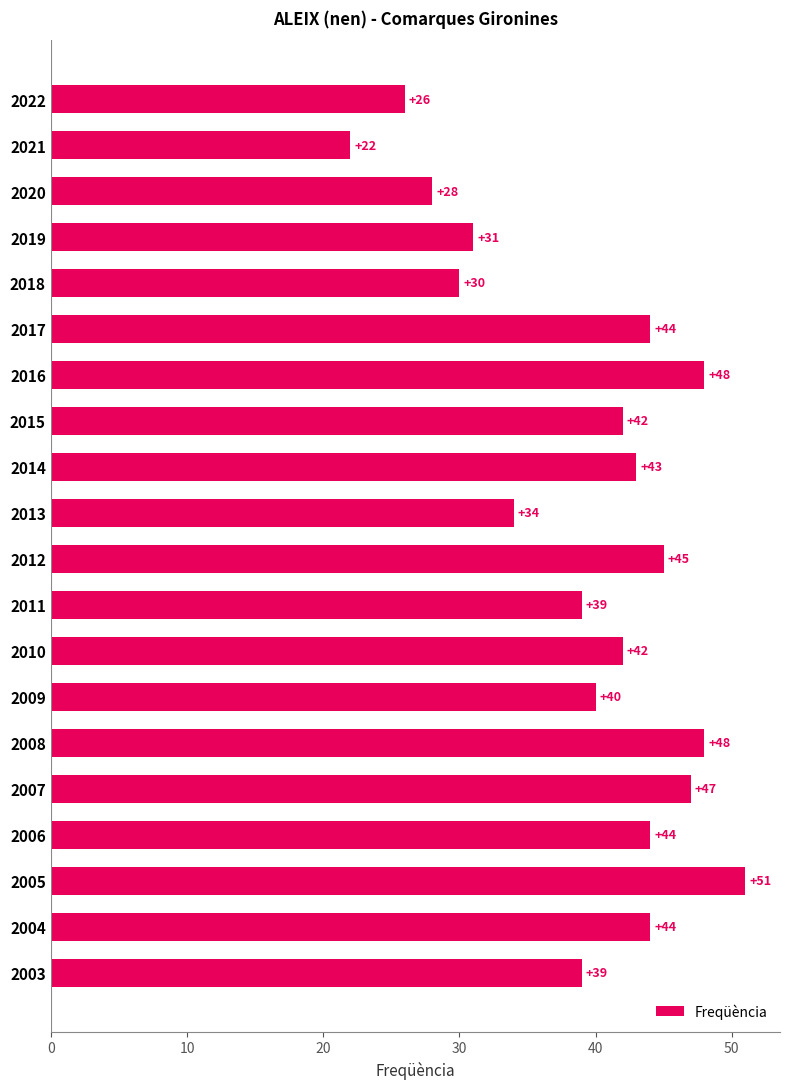

Approximately how many times larger is the value at 2015 compared to 2016?

0.9